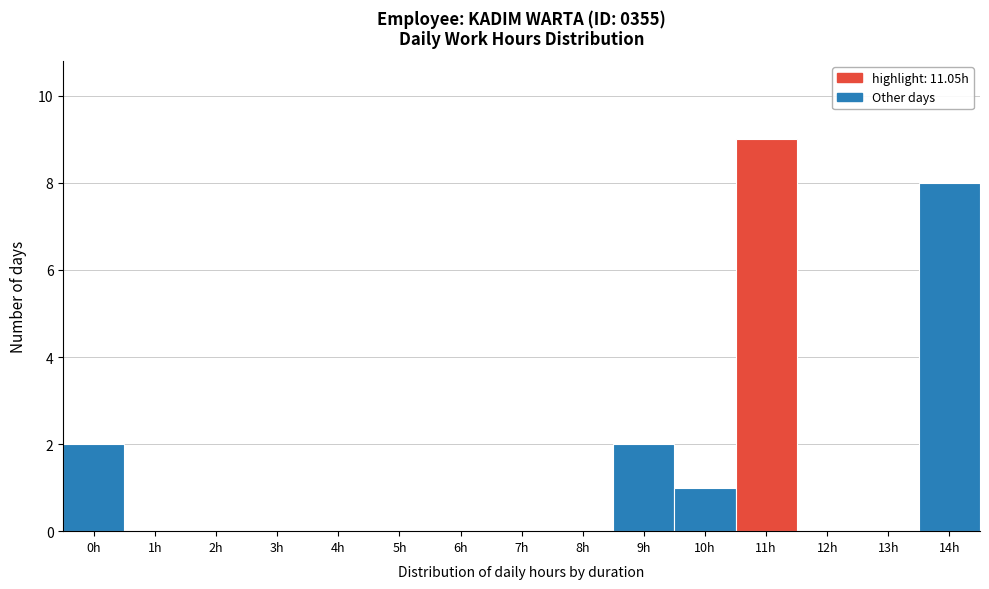

Reading left to right, list all the values displayed in this chart.

0h=2	1h=0	2h=0	3h=0	4h=0	5h=0	6h=0	7h=0	8h=0	9h=2	10h=1	11h=9	12h=0	13h=0	14h=8